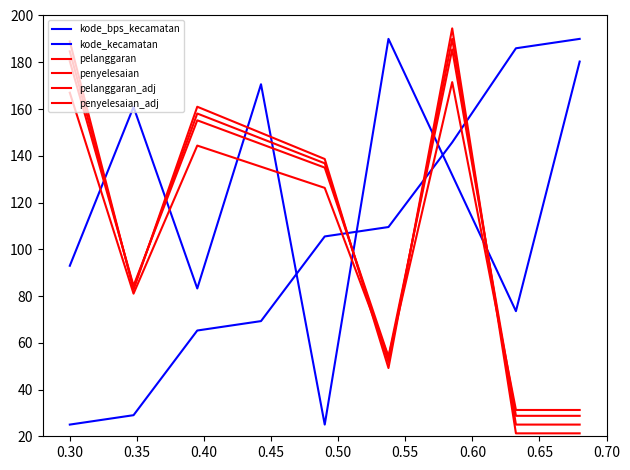

What is the sum of all kode_kecamatan values?

1108.2